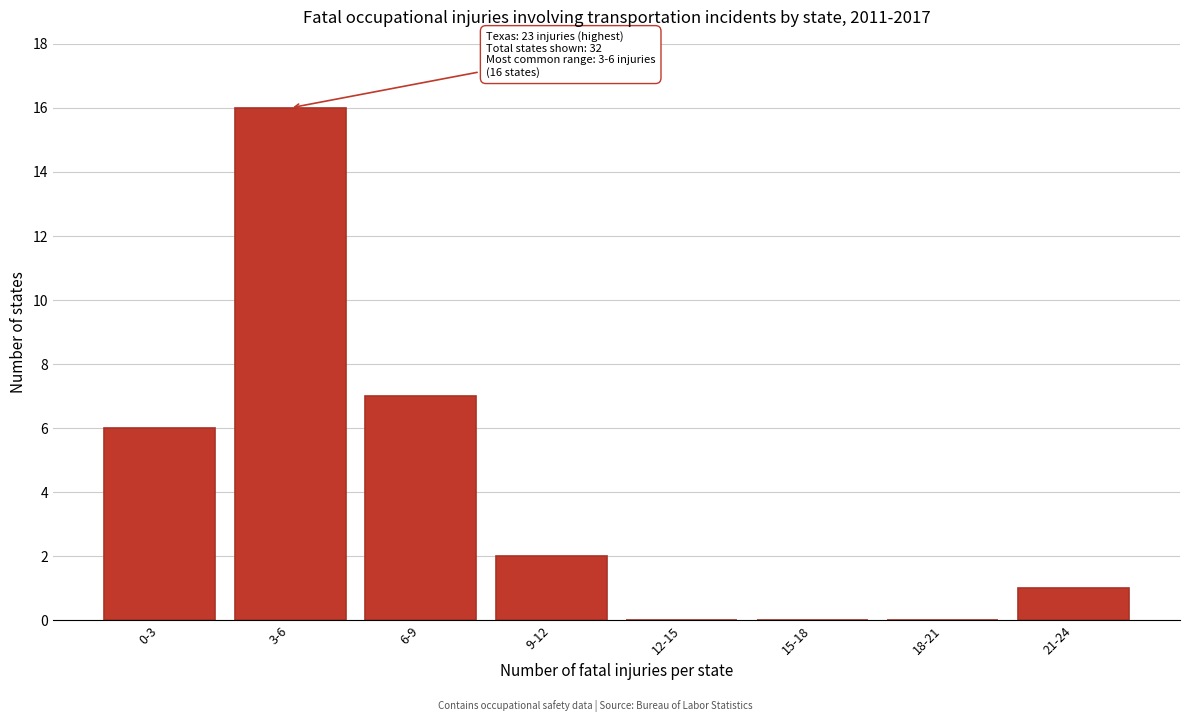

Reading left to right, transcribe all the data shown in this chart.

0-3=6	3-6=16	6-9=7	9-12=2	12-15=0	15-18=0	18-21=0	21-24=1